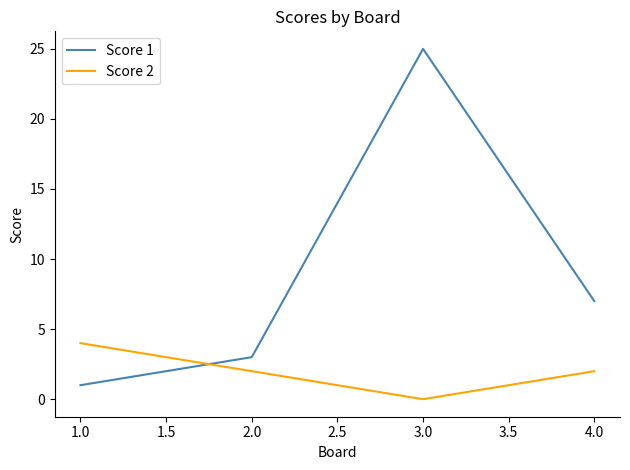

Where do Score 2 and Score 1 first cross each other?

1.0 and 2.0